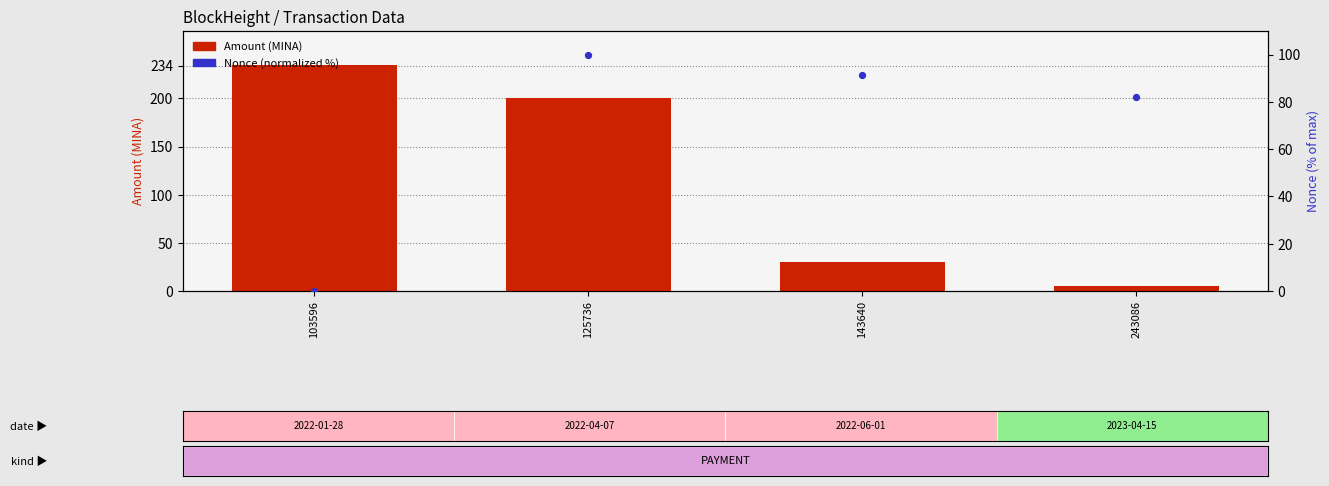

Which series has the largest Y range (max minus min)?

Amount (MINA)